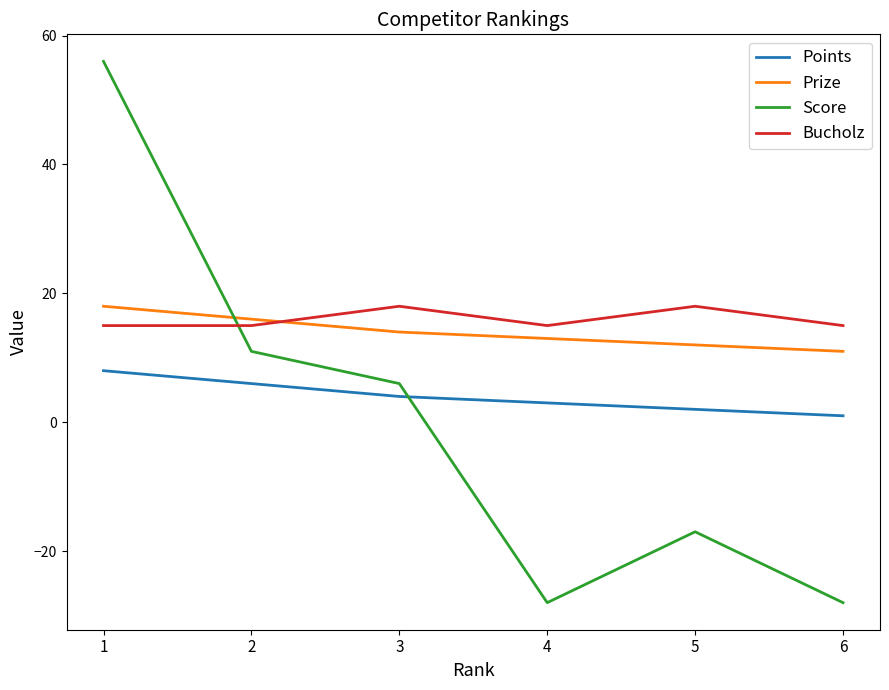

Is the value of Bucholz at 1 greater than the value of Prize at 2?

No